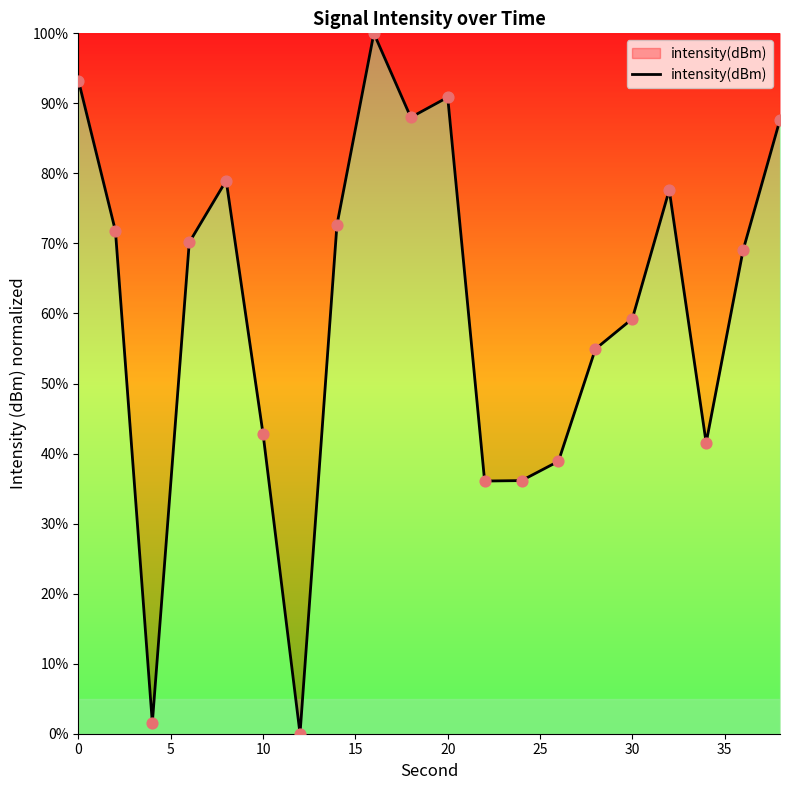

What is the difference between the maximum and minimum values?

100.0